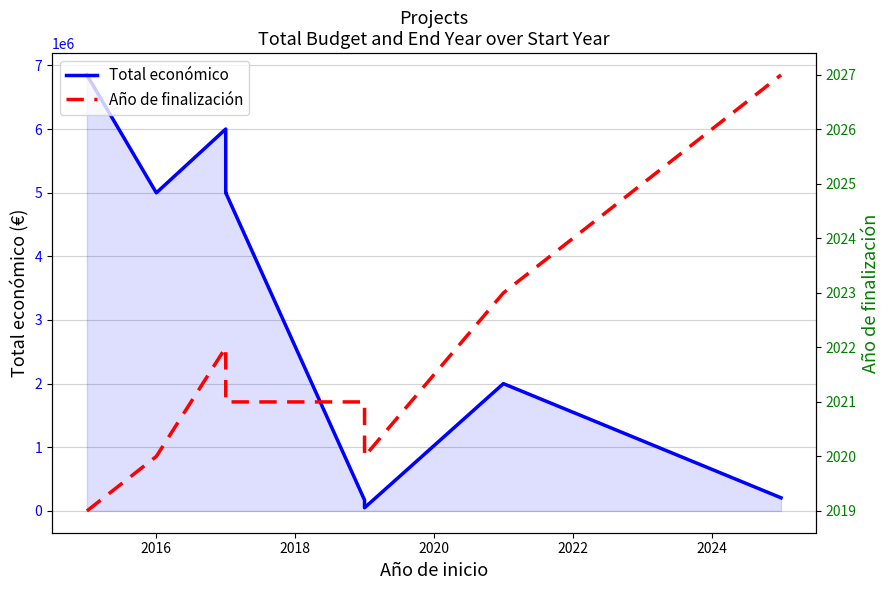

How many data points in Año de finalización are less than 2021?

3